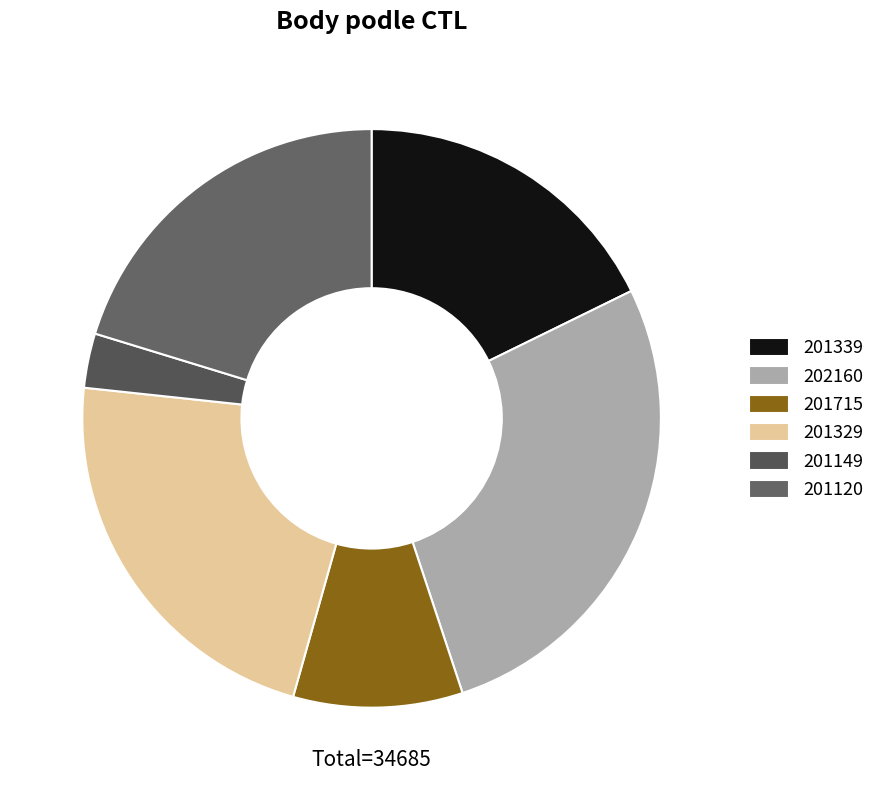

To the nearest percent, what portion does 201715 represent?

9%